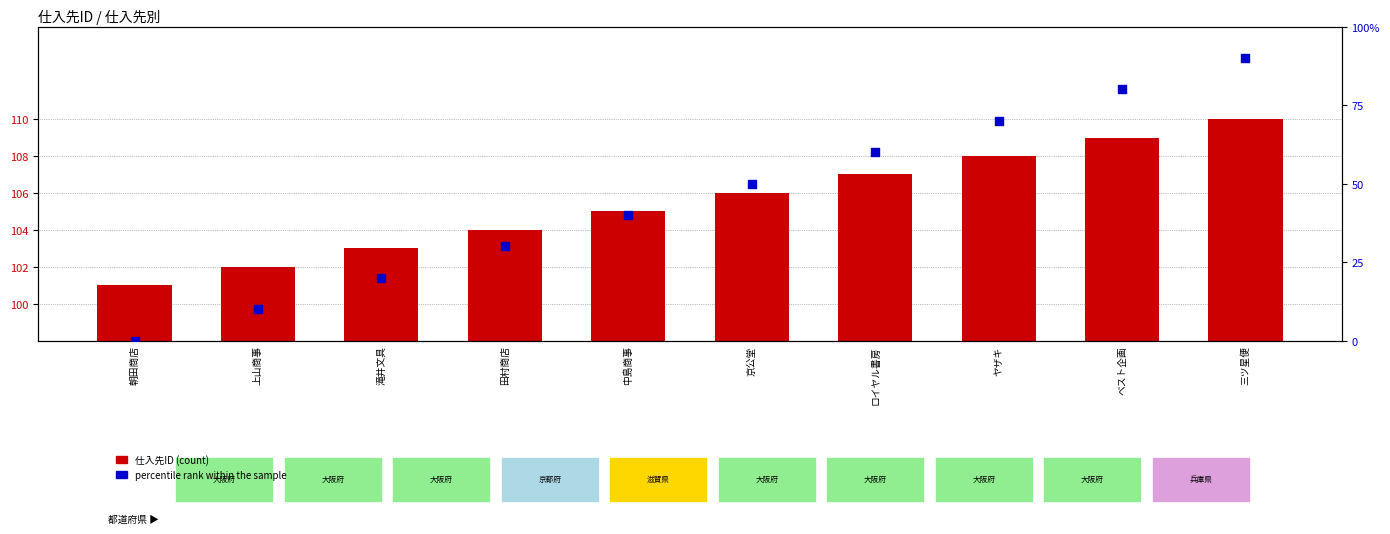

Is the value of 仕入先ID at 三ツ星便 greater than the value of percentile rank within the sample at 滝井文具?

Yes